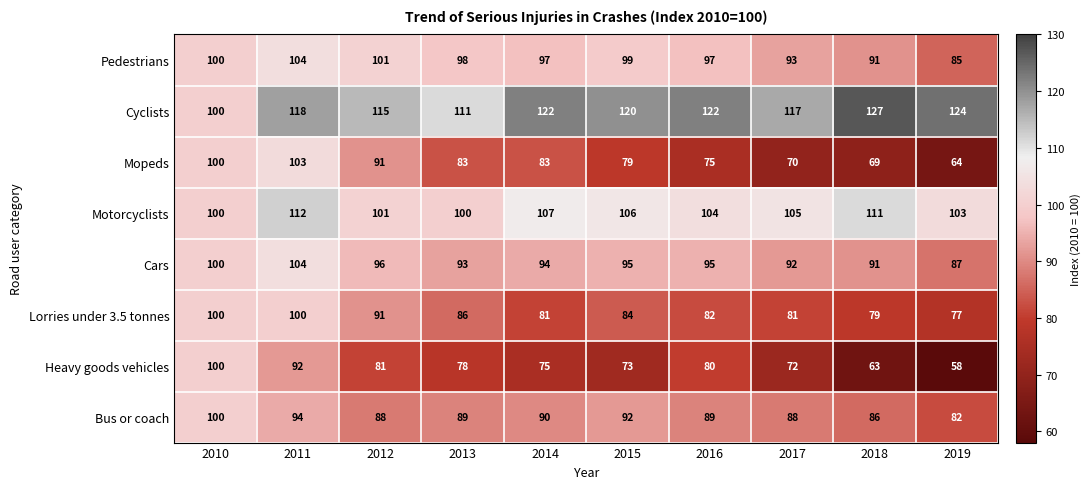

What is the total value across all series at 2011?

827